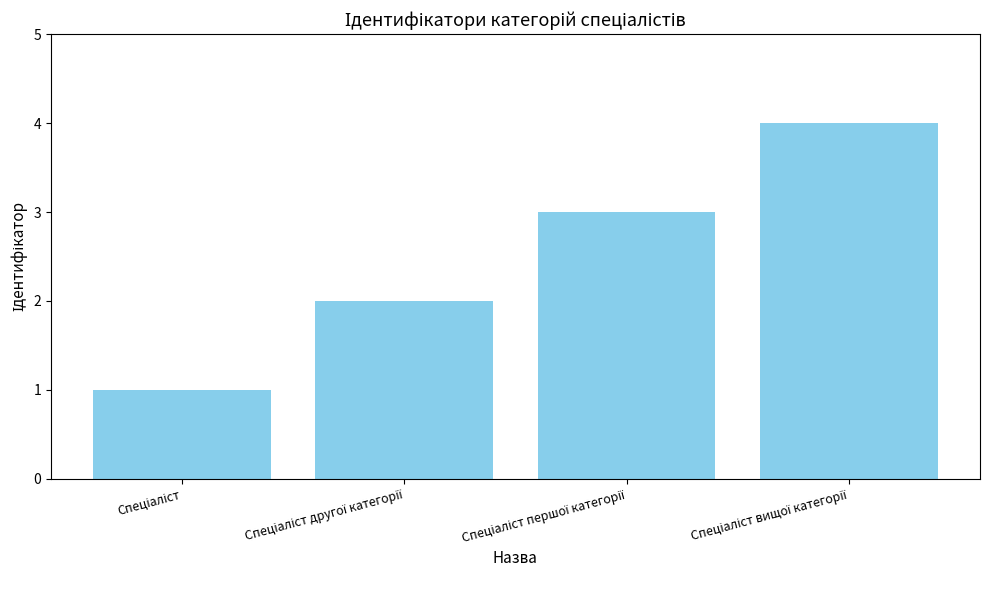

What is the sum of all values?

10